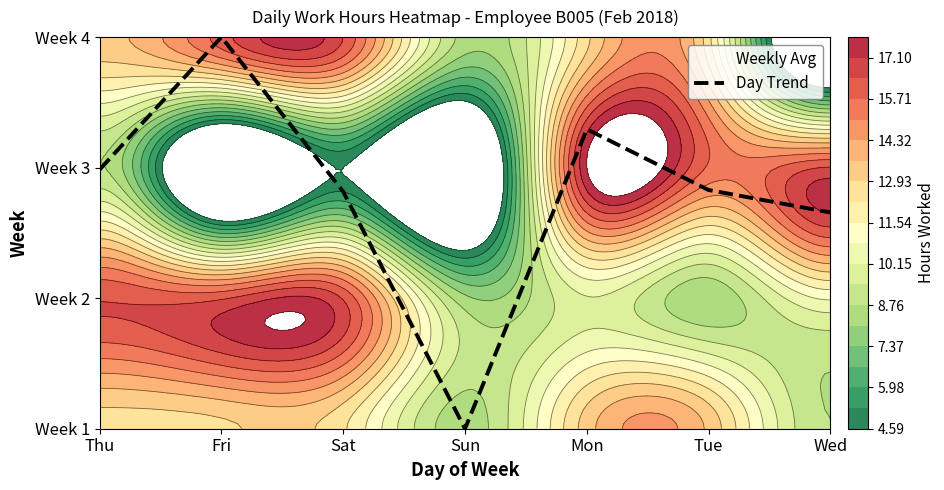

Reading right to left, list all the values displayed in this chart.

Week 1: Wed=8.8	Tue=13.5	Mon=13.3	Sun=8.4	Sat=12.3	Fri=12.8	Thu=12.6
Week 2: Wed=11.0	Tue=8.2	Mon=10.1	Sun=8.2	Sat=16.3	Fri=16.3	Thu=16.4
Week 3: Wed=16.5	Tue=15.6	Mon=17.8	Sun=0.0	Sat=4.6	Fri=0.0	Thu=8.8
Week 4: Wed=0.0	Tue=12.5	Mon=12.8	Sun=8.5	Sat=16.4	Fri=16.1	Thu=13.4